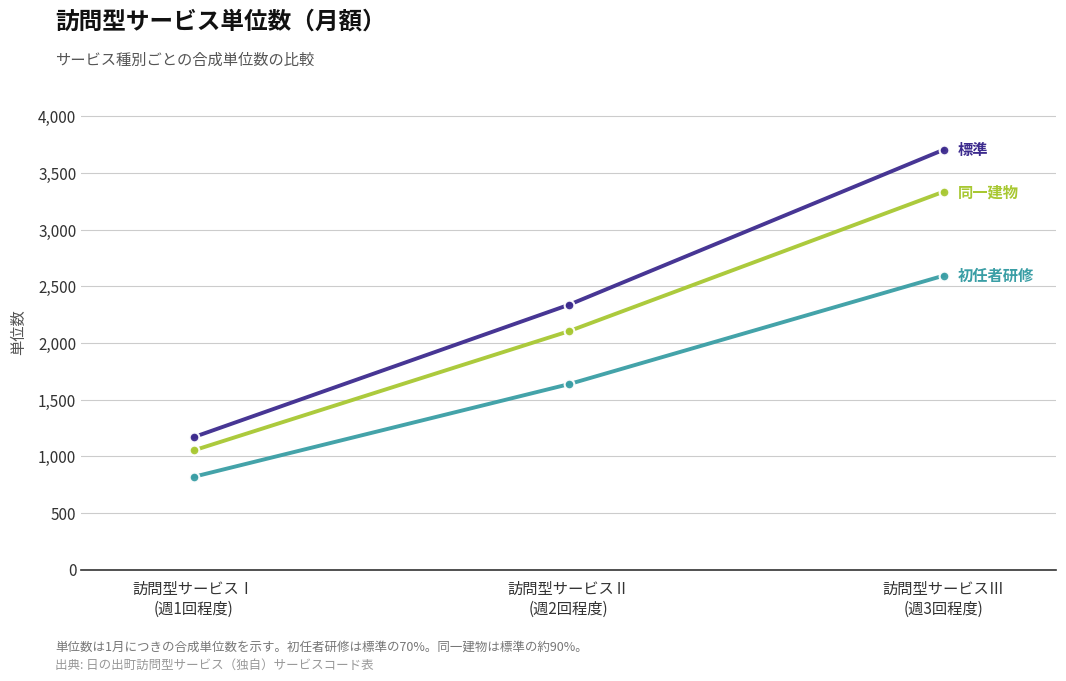

What is the smallest value displayed?

818